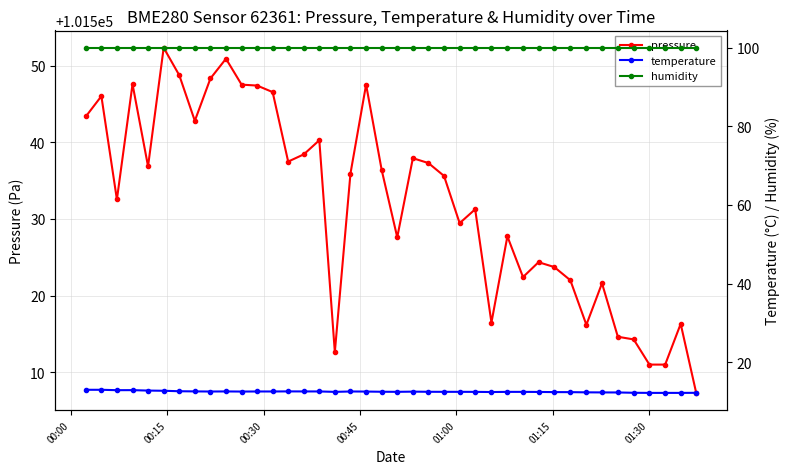

What is the value of the pressure point at the 32nd from the left?

101522.0